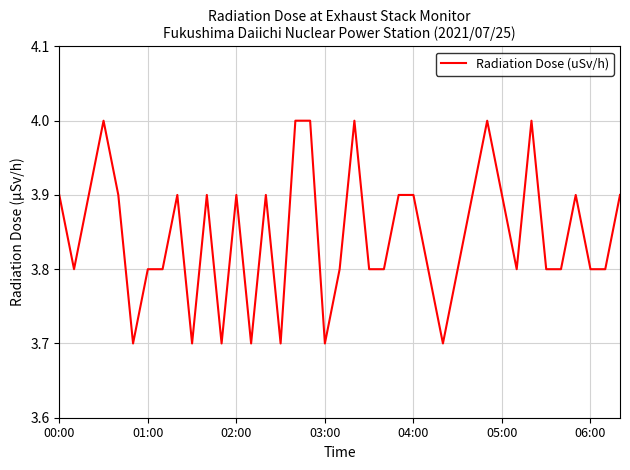

What is the minimum value shown in the chart?

3.7